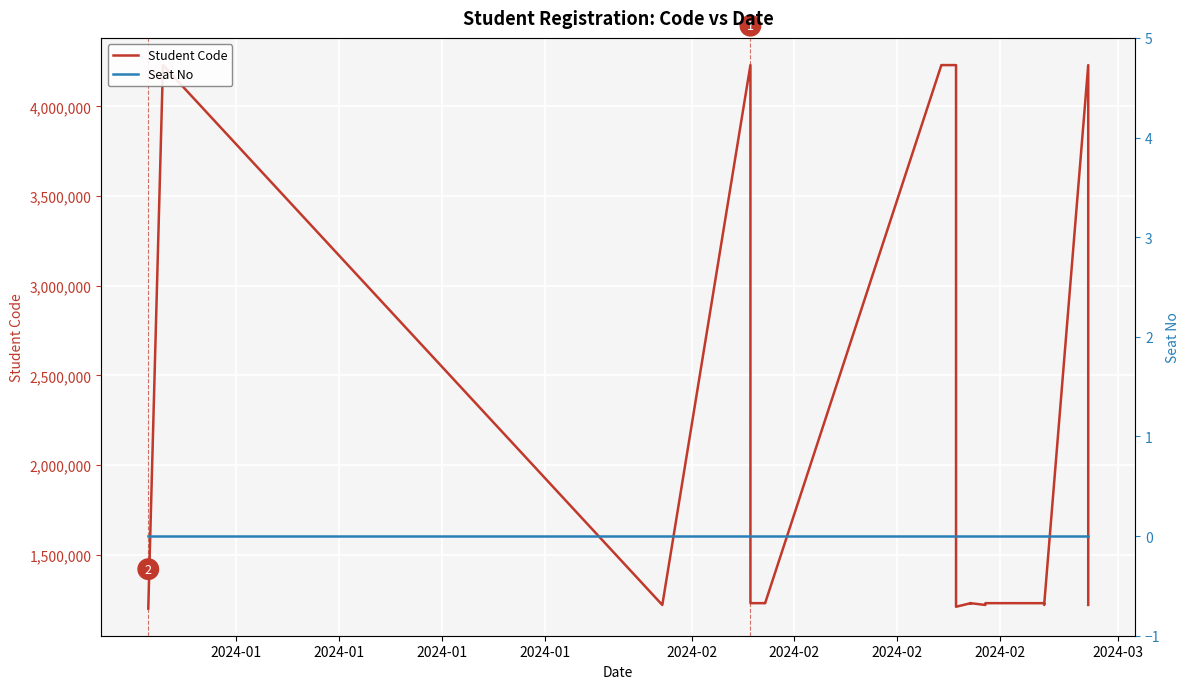

Where is Student Code nearest to the value 2715297?

2024-02